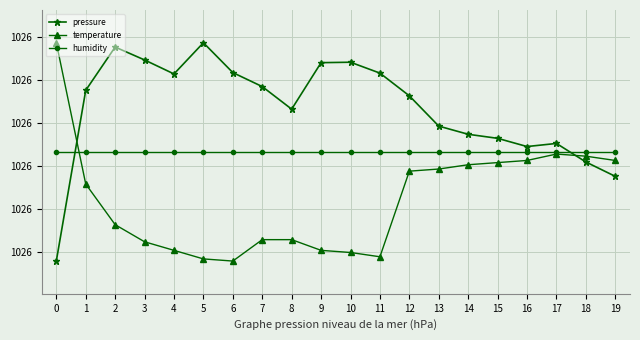

Which has a higher value, 18 or 13?

13